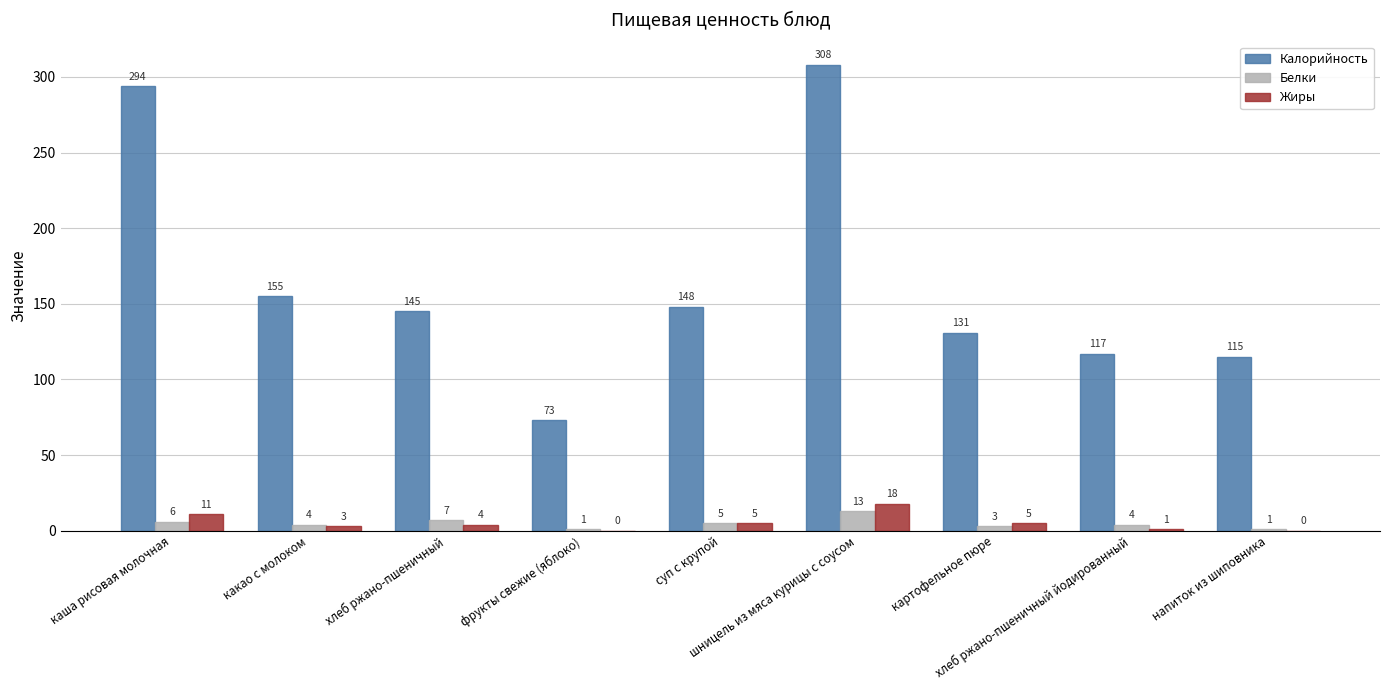

Reading left to right, list all the values displayed in this chart.

Калорийность: каша рисовая молочная=294	какао с молоком=155	хлеб ржано-пшеничный=145	фрукты свежие (яблоко)=73	суп с крупой=148	шницель из мяса курицы с соусом=308	картофельное пюре=131	хлеб ржано-пшеничный йодированный=117	напиток из шиповника=115
Белки: каша рисовая молочная=6	какао с молоком=4	хлеб ржано-пшеничный=7	фрукты свежие (яблоко)=1	суп с крупой=5	шницель из мяса курицы с соусом=13	картофельное пюре=3	хлеб ржано-пшеничный йодированный=4	напиток из шиповника=1
Жиры: каша рисовая молочная=11	какао с молоком=3	хлеб ржано-пшеничный=4	фрукты свежие (яблоко)=0	суп с крупой=5	шницель из мяса курицы с соусом=18	картофельное пюре=5	хлеб ржано-пшеничный йодированный=1	напиток из шиповника=0